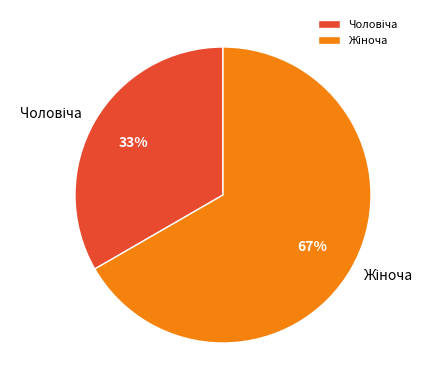

To the nearest percent, what is the average slice percentage?

50%